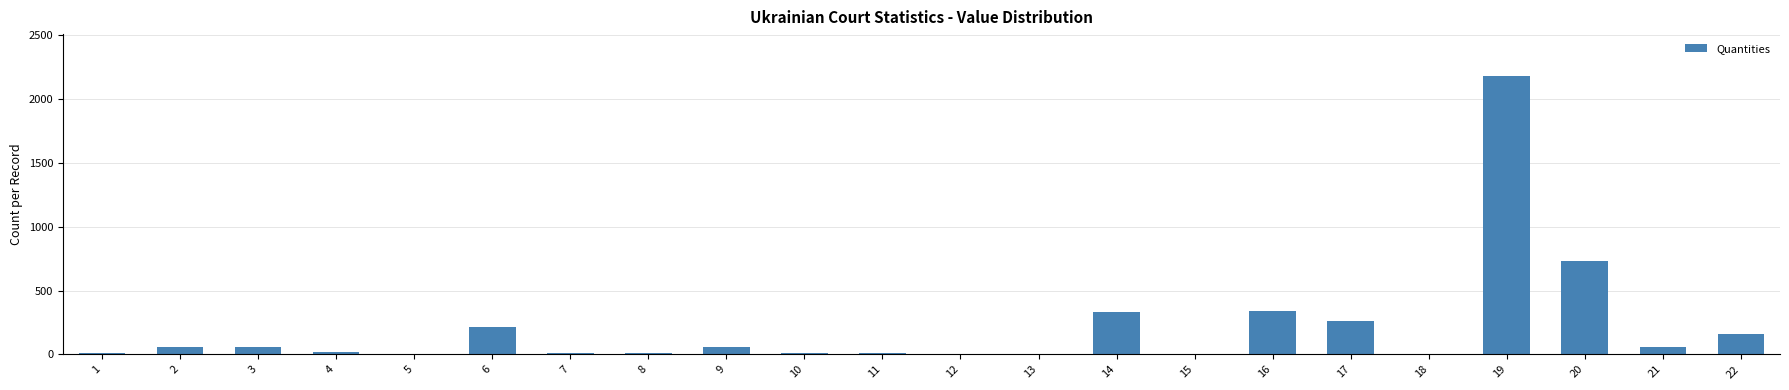

What is the maximum value shown in the chart?

2181